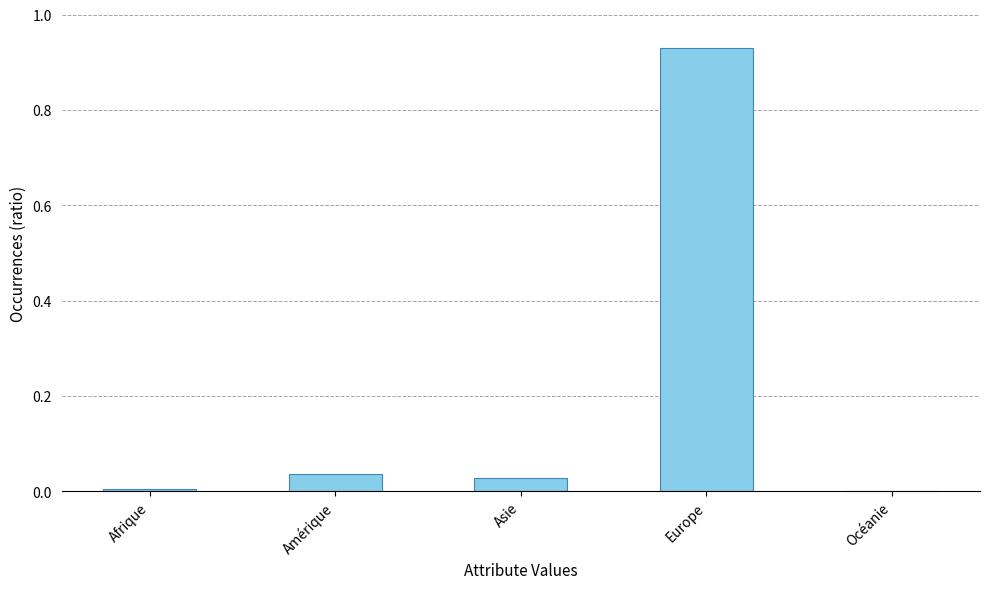

What is the sum of all values?

1.0